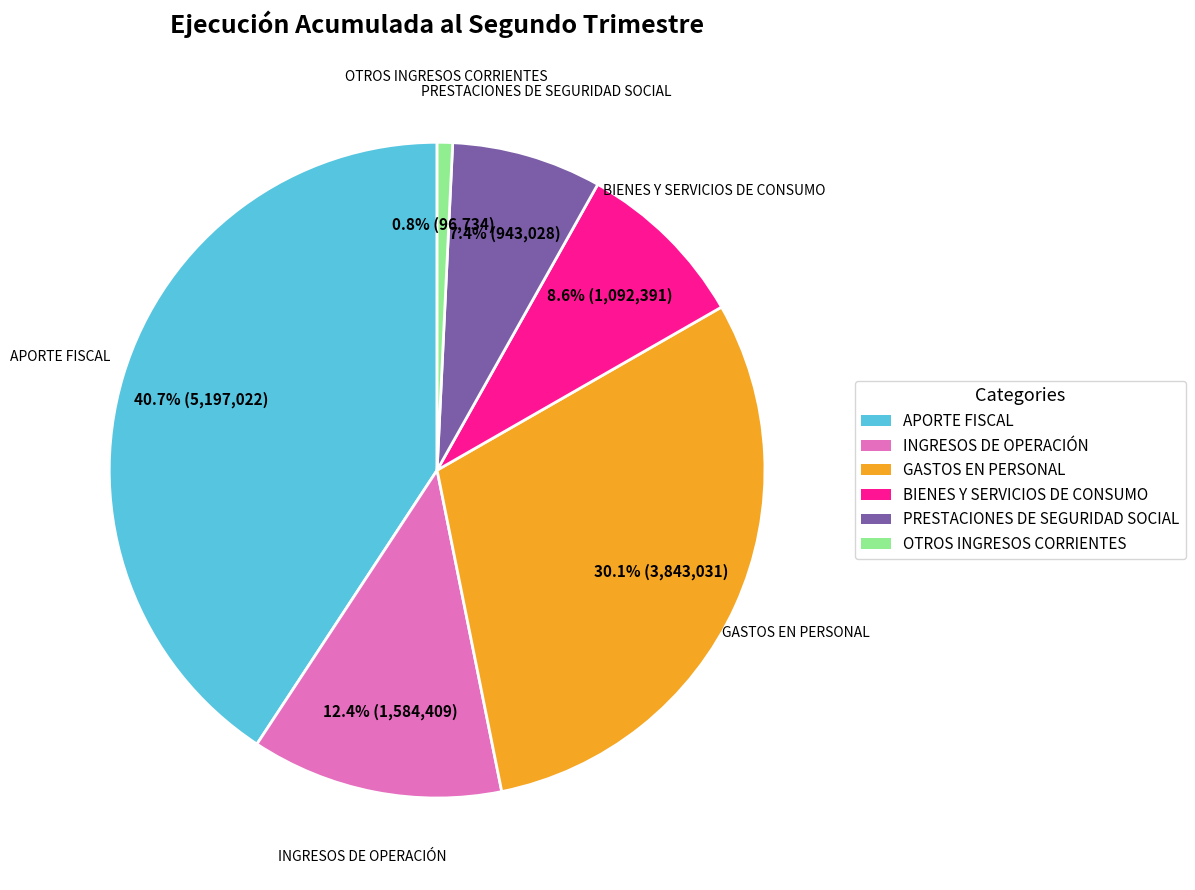

What percentage do GASTOS EN PERSONAL and INGRESOS DE OPERACIÓN together represent?

42.5%